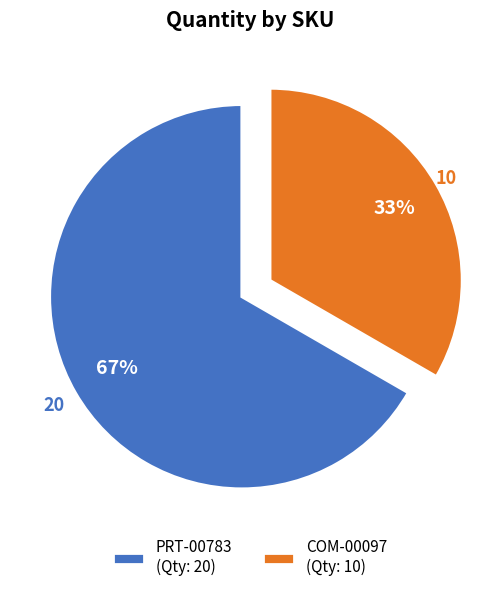

The COM-00097 slice represents 27% of the pie. True or false?

False